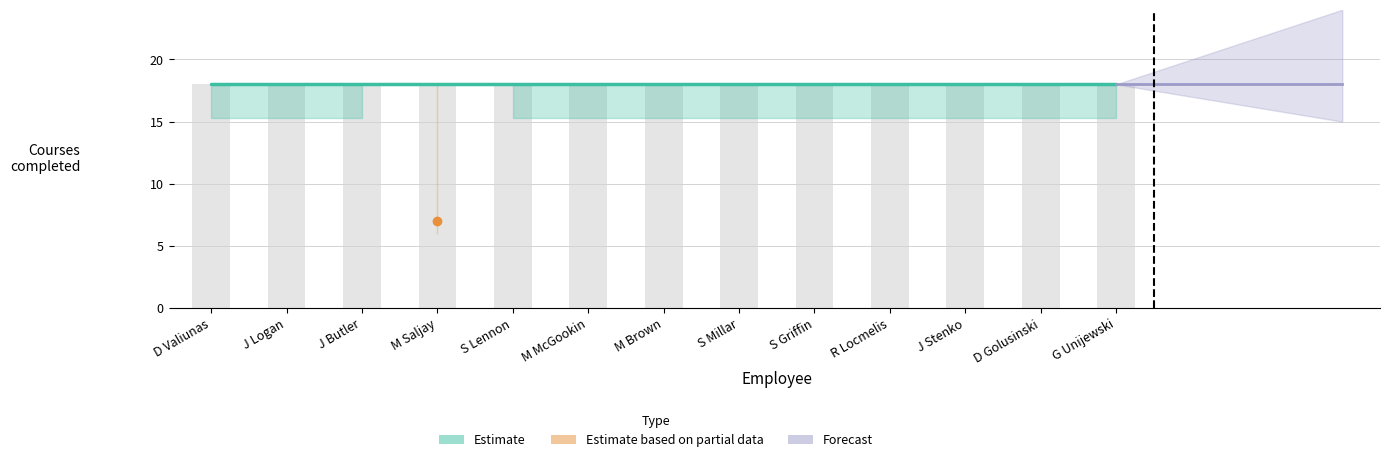

Reading left to right, list all the values displayed in this chart.

Courses Available: D Valiunas=18.0	J Logan=18.0	J Butler=18.0	M Saljay=18.0	S Lennon=18.0	M McGookin=18.0	M Brown=18.0	S Millar=18.0	S Griffin=18.0	R Locmelis=18.0	J Stenko=18.0	D Golusinski=18.0	G Unijewski=18.0
Courses Completed: D Valiunas=18.0	J Logan=18.0	J Butler=18.0	M Saljay=7.0	S Lennon=18.0	M McGookin=18.0	M Brown=18.0	S Millar=18.0	S Griffin=18.0	R Locmelis=18.0	J Stenko=18.0	D Golusinski=18.0	G Unijewski=18.0
% Training Completed: D Valiunas=1.0	J Logan=1.0	J Butler=1.0	M Saljay=0.4	S Lennon=1.0	M McGookin=1.0	M Brown=1.0	S Millar=1.0	S Griffin=1.0	R Locmelis=1.0	J Stenko=1.0	D Golusinski=1.0	G Unijewski=1.0